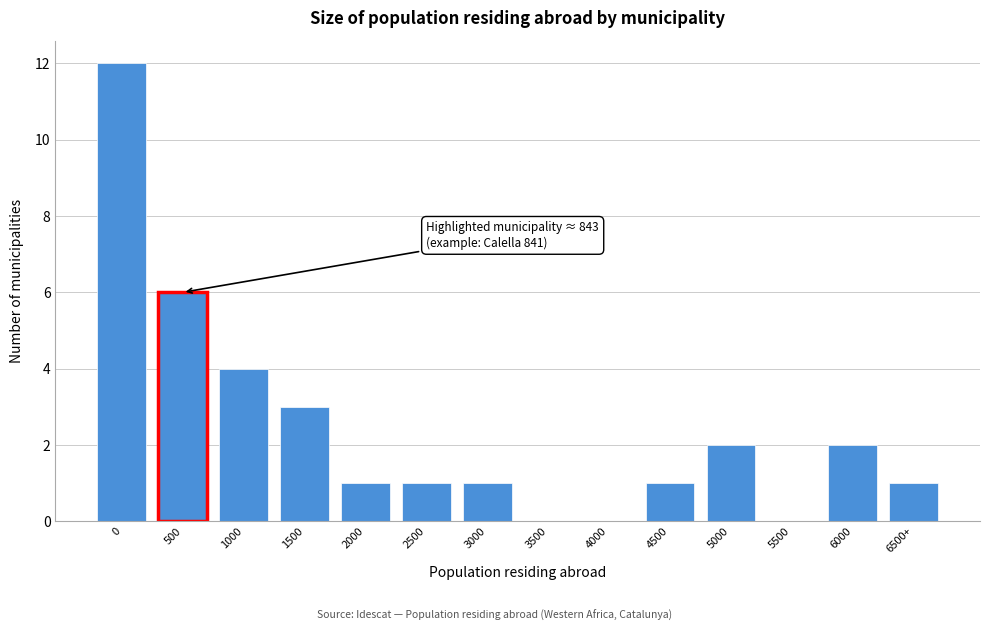

Reading left to right, transcribe all the data shown in this chart.

0=12	500=6	1000=4	1500=3	2000=1	2500=1	3000=1	3500=0	4000=0	4500=1	5000=2	5500=0	6000=2	6500+=1